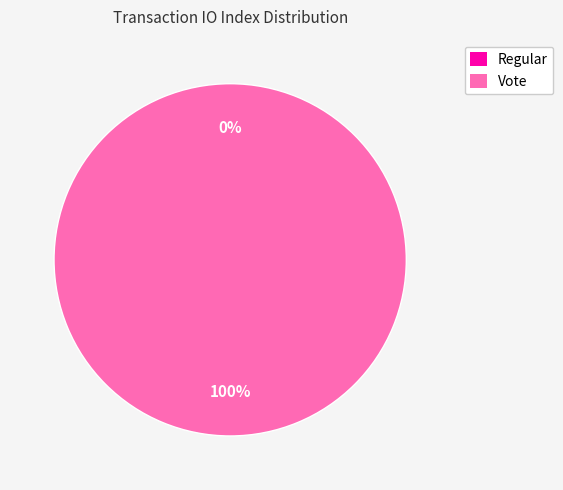

To the nearest percent, what portion does Vote represent?

100%